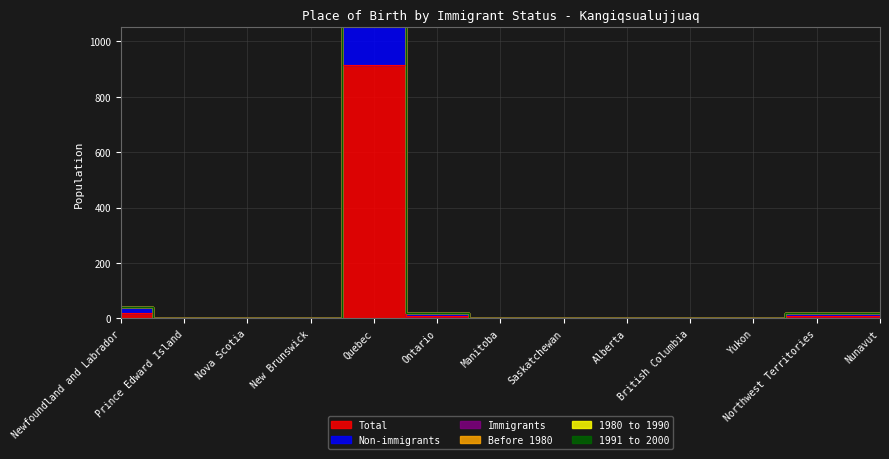

True or false: 1980 to 1990 and Immigrants cross at least once.

False